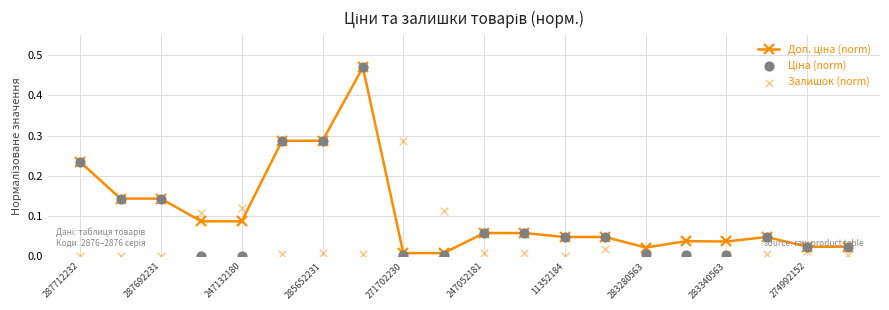

At how many categories does at least one series exceed 0?

20